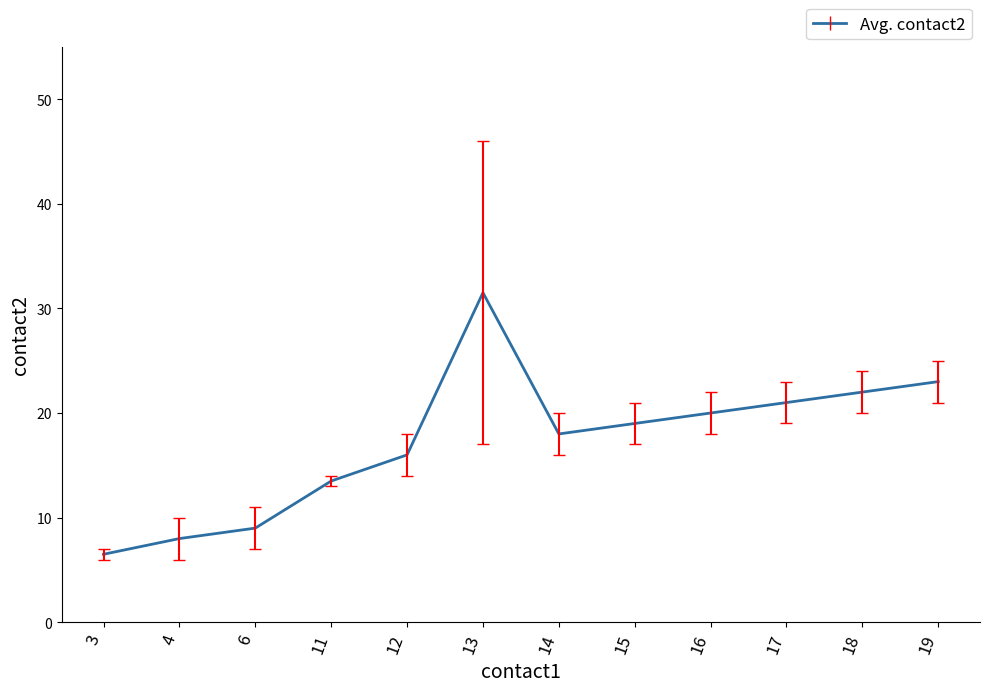

The chart shows a value of 28.3 at 16. True or false?

False